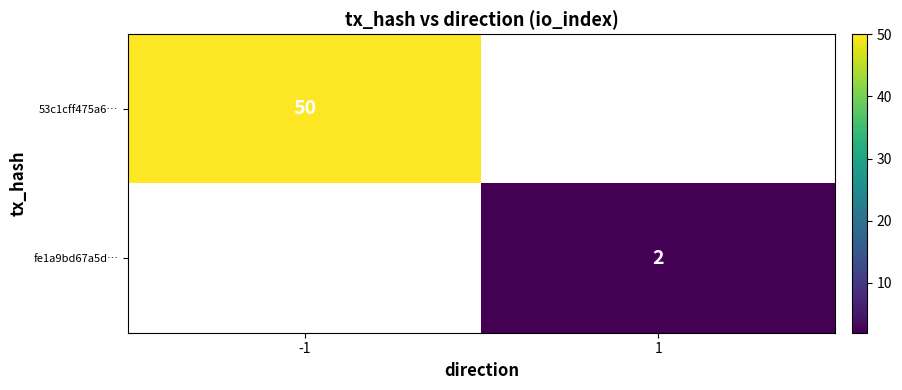

The 53c1cff475a6… series shows 12.5 at -1. True or false?

False